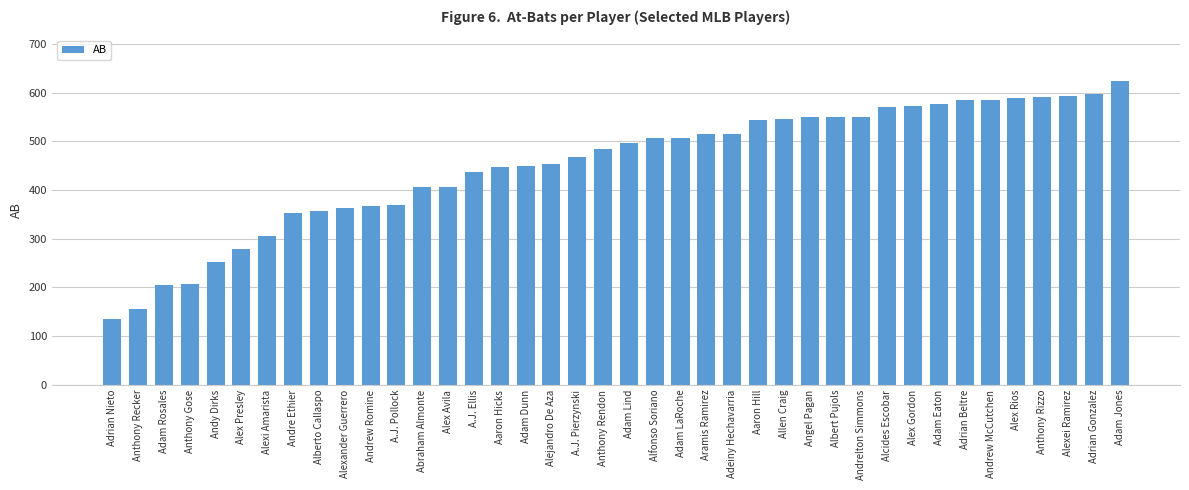

What is the label of the 6th bar from the left?

Alex Presley